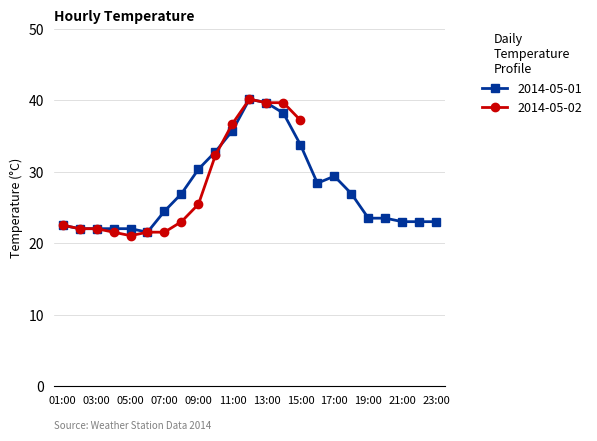

What is the average value?

27.6